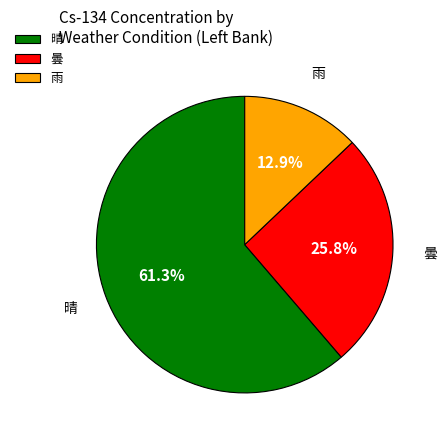

To the nearest percent, what is the combined percentage of 晴 and 雨?

74%